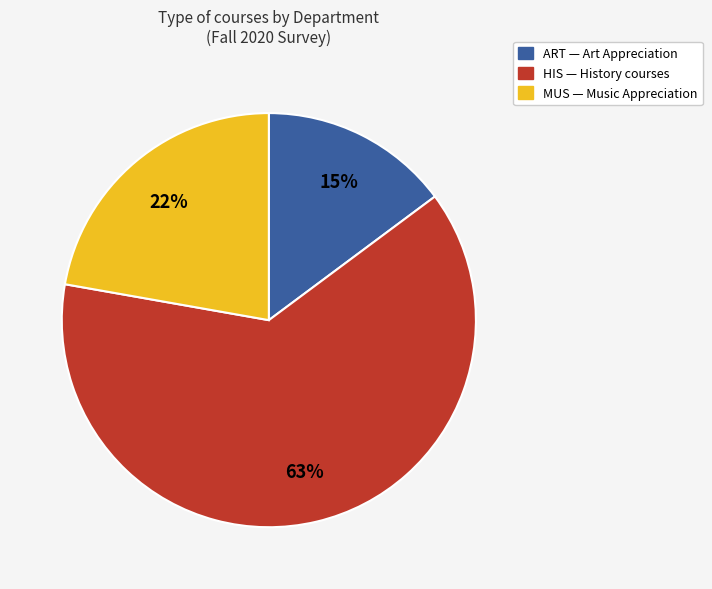

Which category has the biggest portion of the pie?

HIS